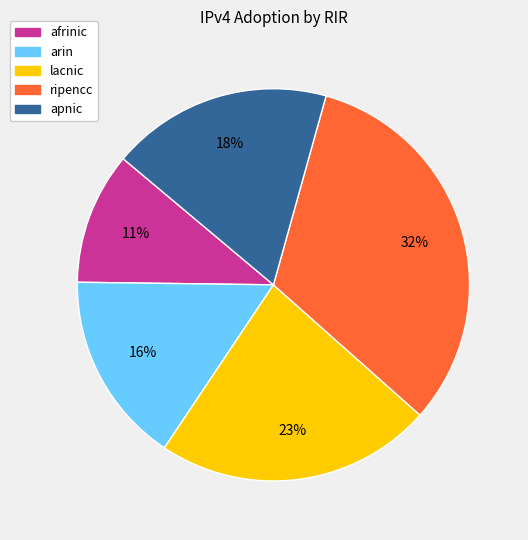

To the nearest percent, what percentage of the pie is afrinic?

11%